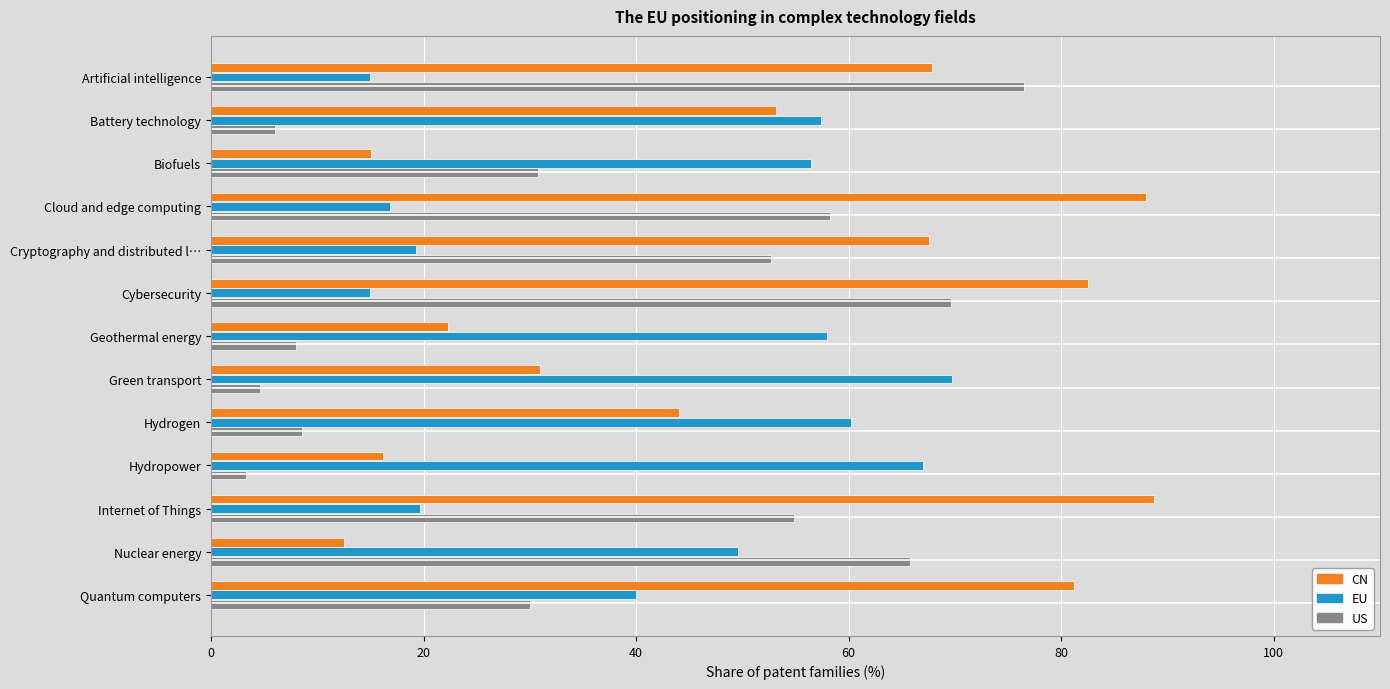

Is it true that US equals 54.8 at Internet of Things?

True